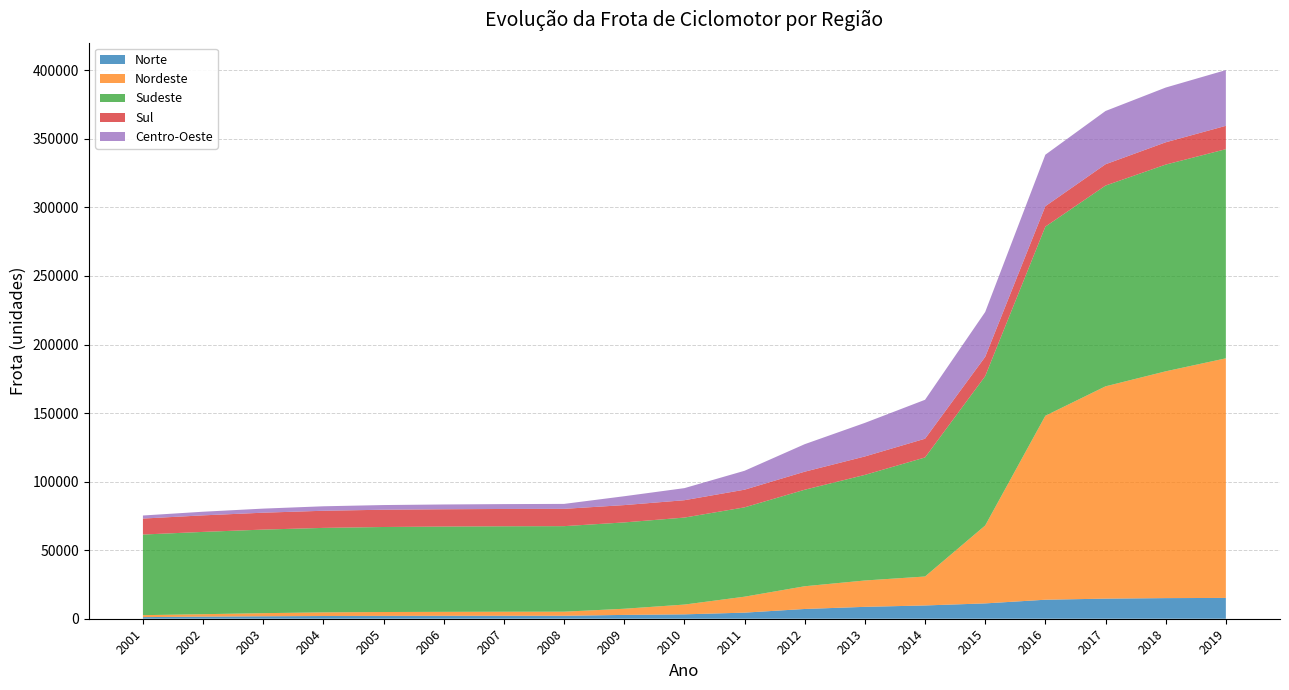

Reading left to right, what are all the values shown in this chart?

Norte: 2001=1176	2002=1532	2003=1793	2004=1986	2005=2067	2006=2115	2007=2144	2008=2155	2009=2790	2010=3202	2011=4441	2012=7118	2013=8671	2014=9686	2015=11187	2016=13866	2017=14663	2018=15037	2019=15185
Nordeste: 2001=1422	2002=1775	2003=2271	2004=2654	2005=2832	2006=2904	2007=2956	2008=2980	2009=4493	2010=7125	2011=11641	2012=16575	2013=19223	2014=21111	2015=56835	2016=134194	2017=154854	2018=165431	2019=174760
Sudeste: 2001=58816	2002=60030	2003=60958	2004=61623	2005=62016	2006=62210	2007=62336	2008=62395	2009=62971	2010=63457	2011=65158	2012=70409	2013=77022	2014=86839	2015=108929	2016=137957	2017=146447	2018=150795	2019=152560
Sul: 2001=11654	2002=12068	2003=12326	2004=12497	2005=12599	2006=12628	2007=12631	2008=12619	2009=12633	2010=12668	2011=12887	2012=13155	2013=13451	2014=13676	2015=14100	2016=14909	2017=15541	2018=16261	2019=17036
Centro-Oeste: 2001=2229	2002=2648	2003=2977	2004=3261	2005=3407	2006=3484	2007=3548	2008=3613	2009=6463	2010=8807	2011=13792	2012=20067	2013=24490	2014=28393	2015=32704	2016=37544	2017=38856	2018=39934	2019=40649